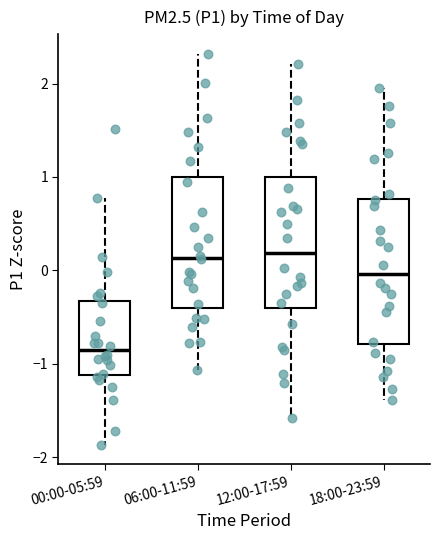

Where does the lower whisker of the box for 12:00-17:59 end on the y-axis? The values are not printed on the chart, so give them approximately, as read against the axis.

-1.6